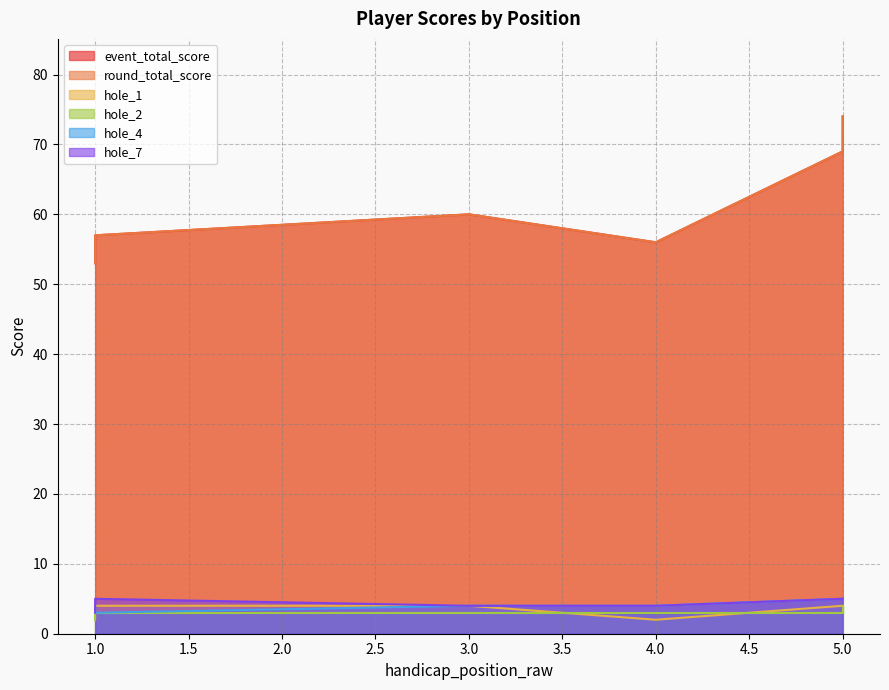

Count the hole_4 values in the range 4 to 5.

5